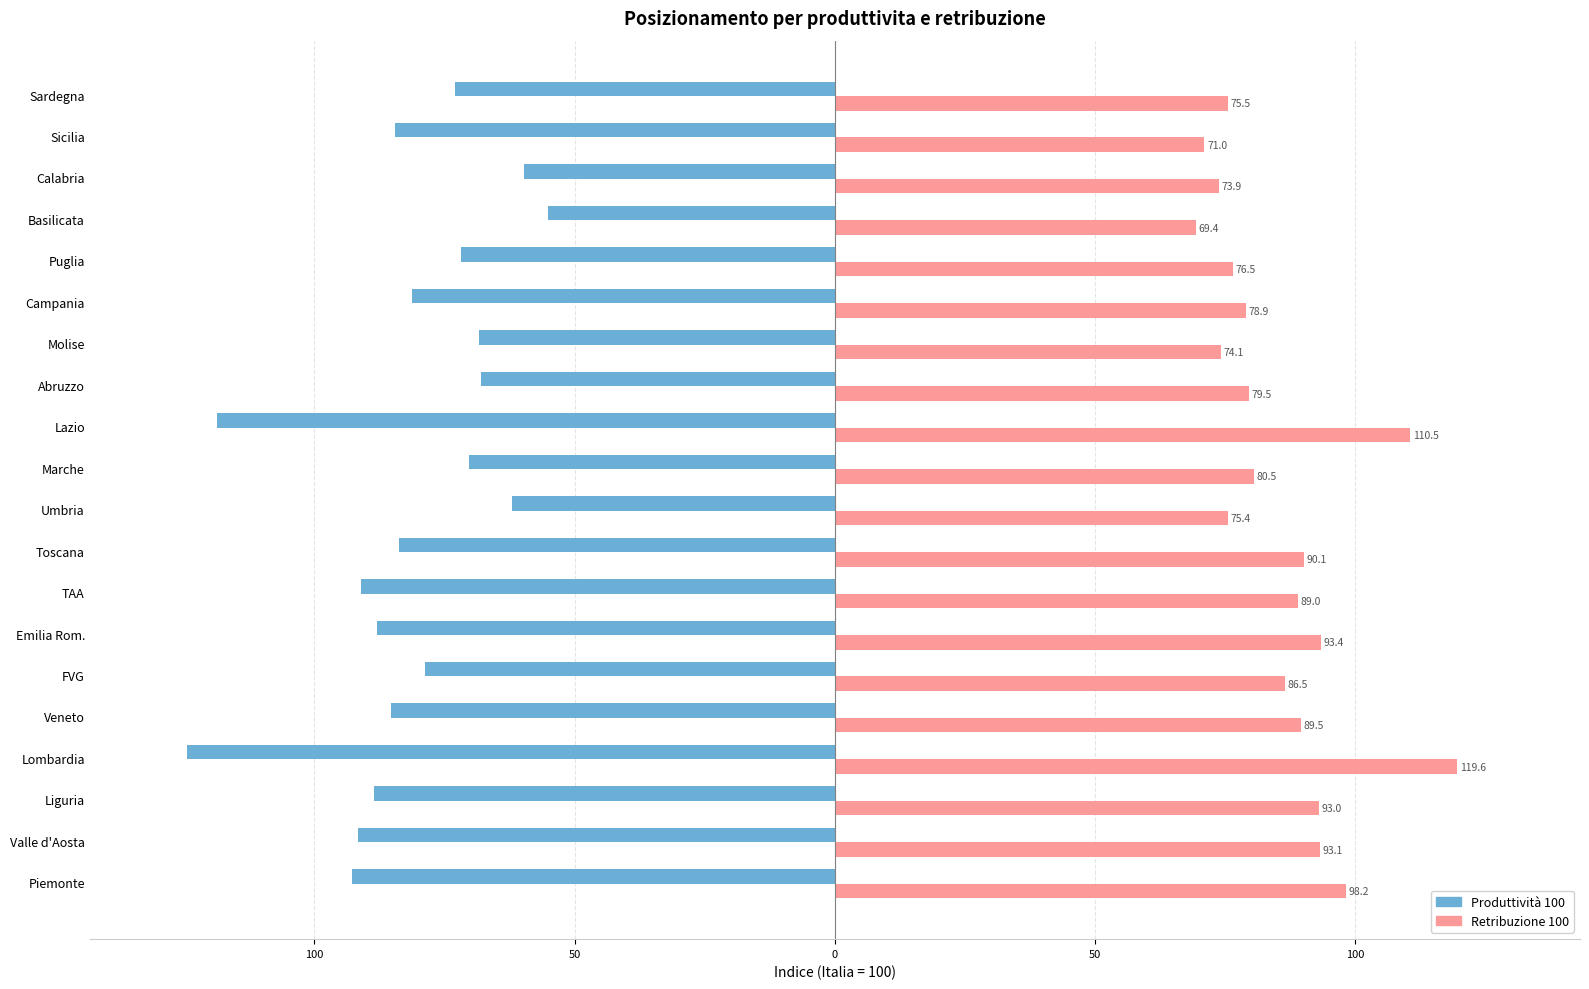

What are all the series names shown in the legend?

Produttività 100, Retribuzione 100